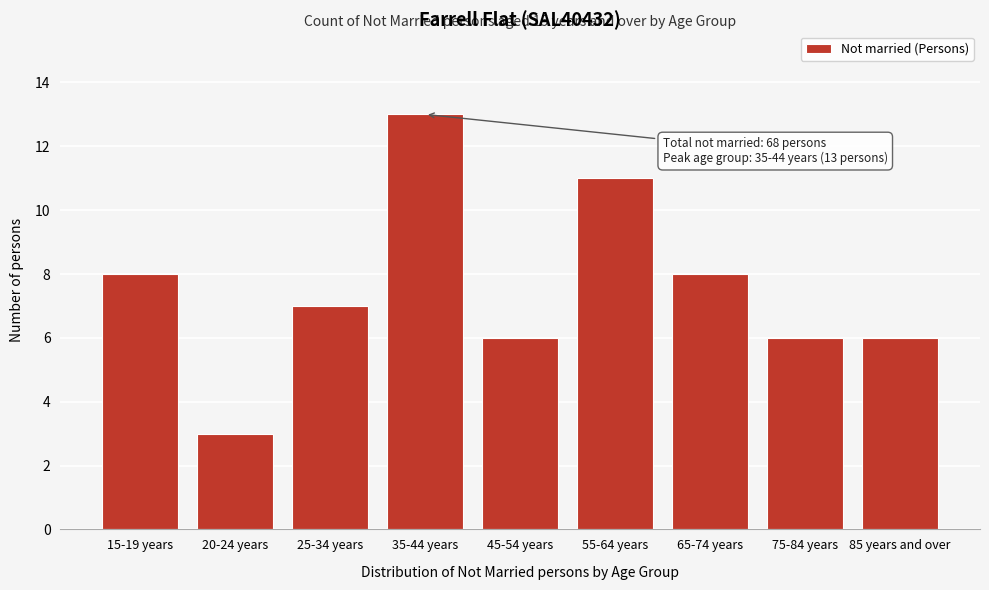

Reading left to right, list all the values displayed in this chart.

15-19 years=8	20-24 years=3	25-34 years=7	35-44 years=13	45-54 years=6	55-64 years=11	65-74 years=8	75-84 years=6	85 years and over=6